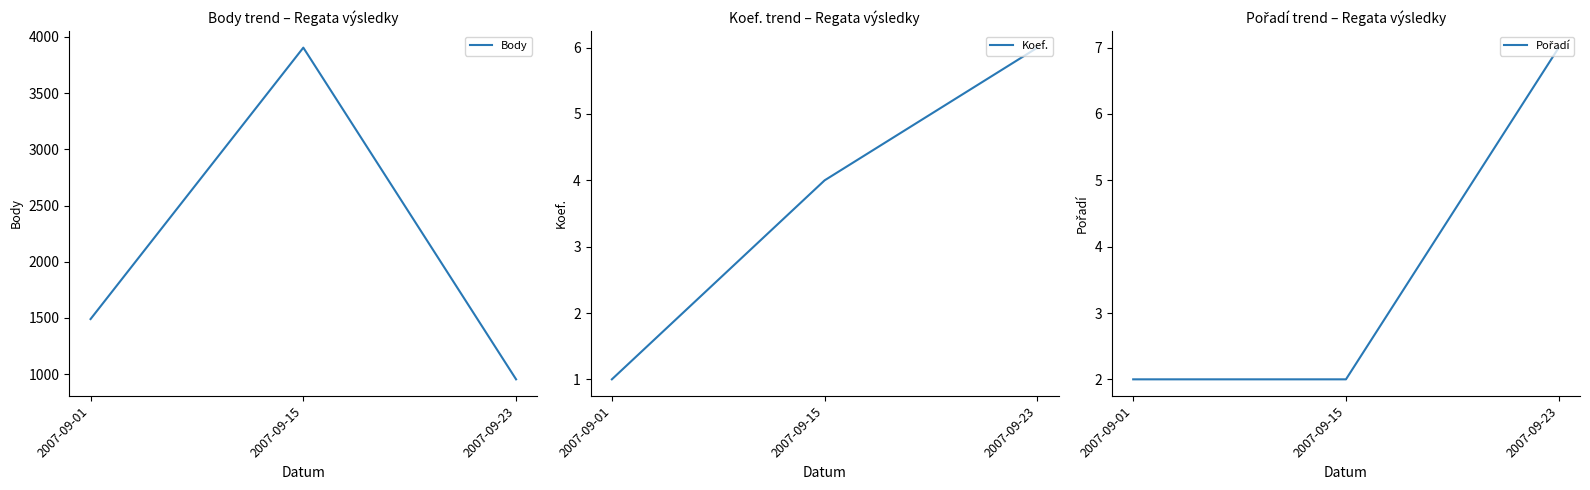

True or false: Body has a value of 726 at 2007-09-01.

False